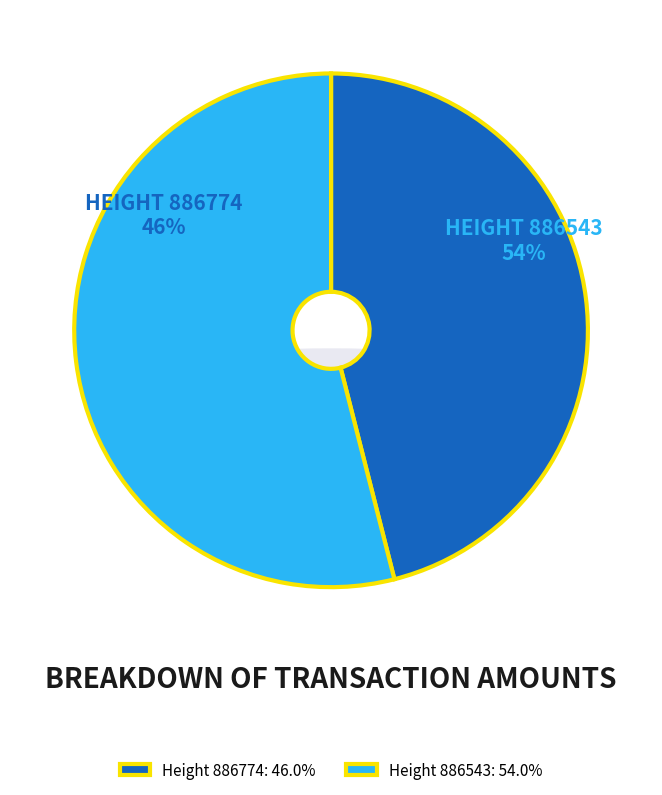

Rank the categories by value from highest to lowest.

886543, 886774